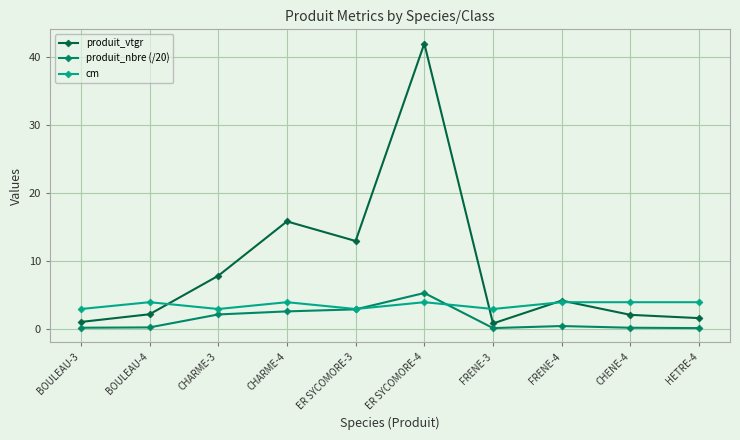

Where do produit_vtgr and cm first cross each other?

BOULEAU-4 and CHARME-3